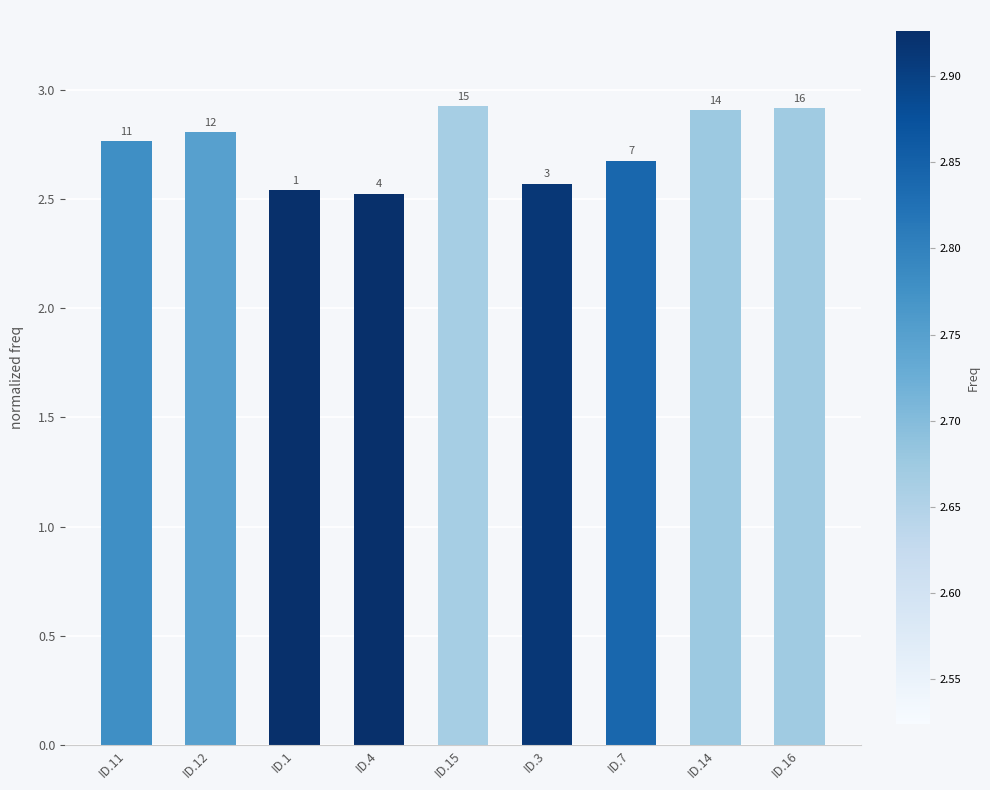

Are the bars horizontal?

No